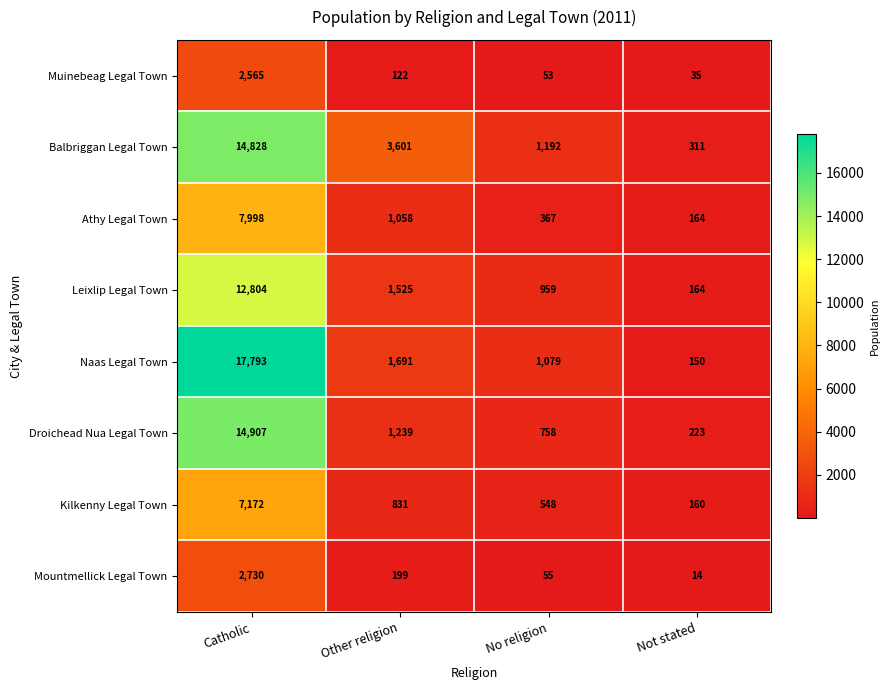

Where is Balbriggan Legal Town nearest to the value 7569?

Other religion